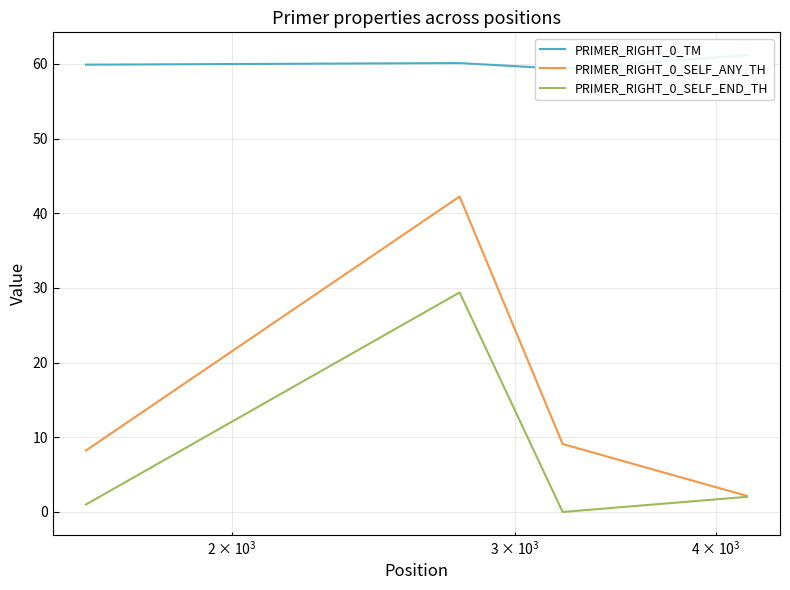

Reading left to right, list all the values displayed in this chart.

PRIMER_RIGHT_0_TM: 59.9	60.1	59.3	61.2
PRIMER_RIGHT_0_SELF_ANY_TH: 8.2	42.2	9.1	2.1
PRIMER_RIGHT_0_SELF_END_TH: 1.0	29.4	0.0	2.0